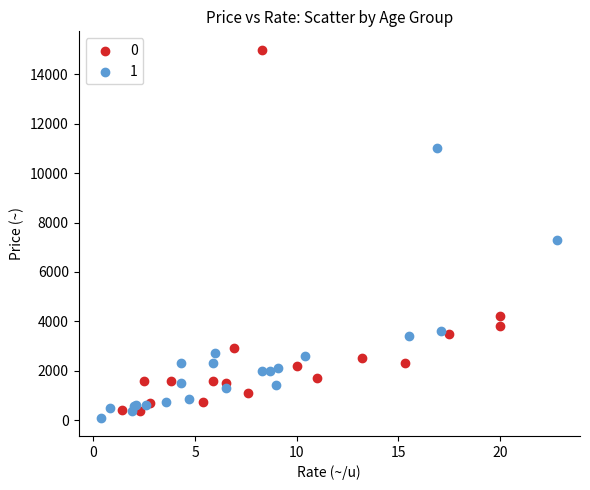

What are all the series names shown in the legend?

0, 1